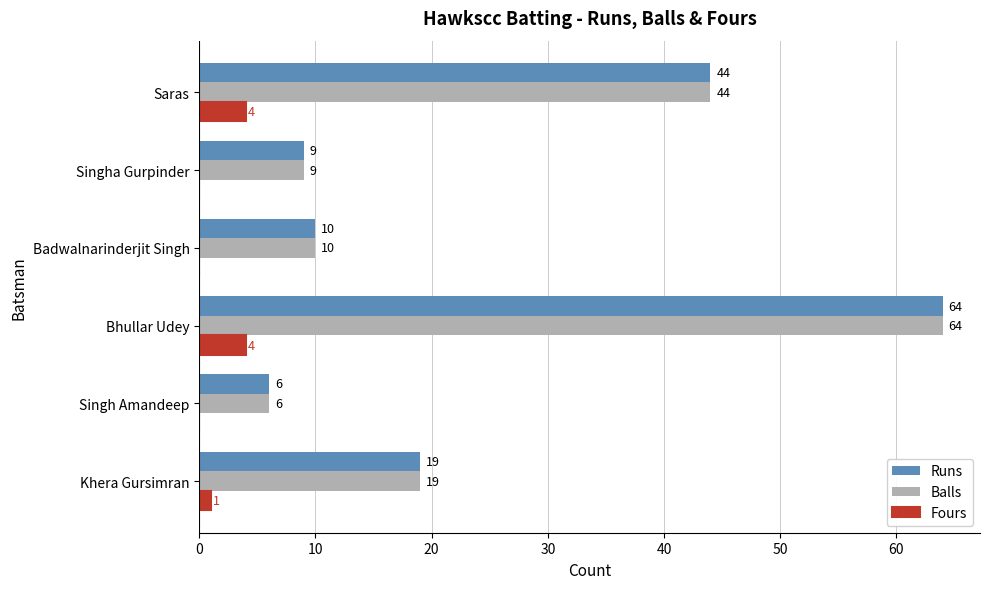

At which label is Runs closest to 35?

Saras